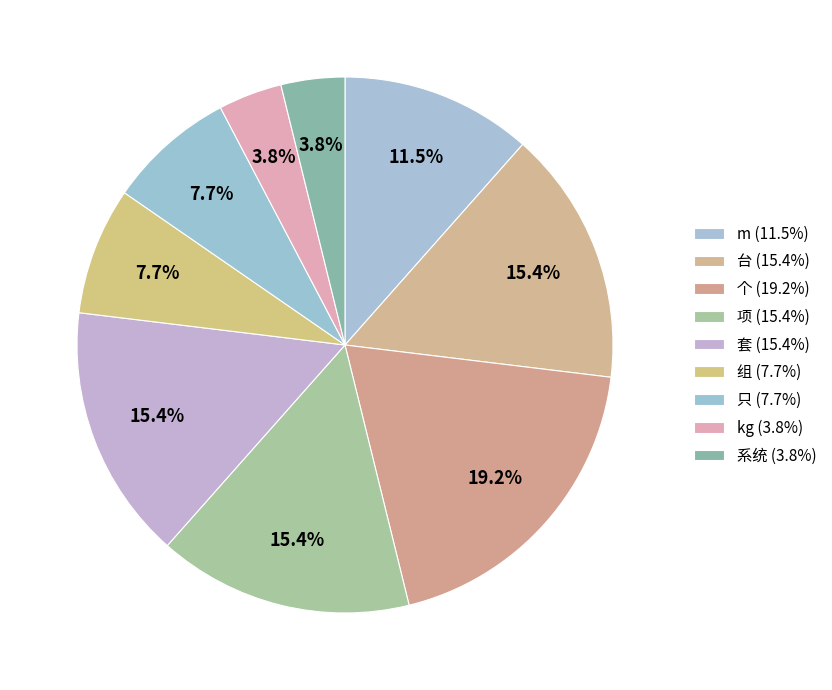

How many slices are in this pie chart?

9